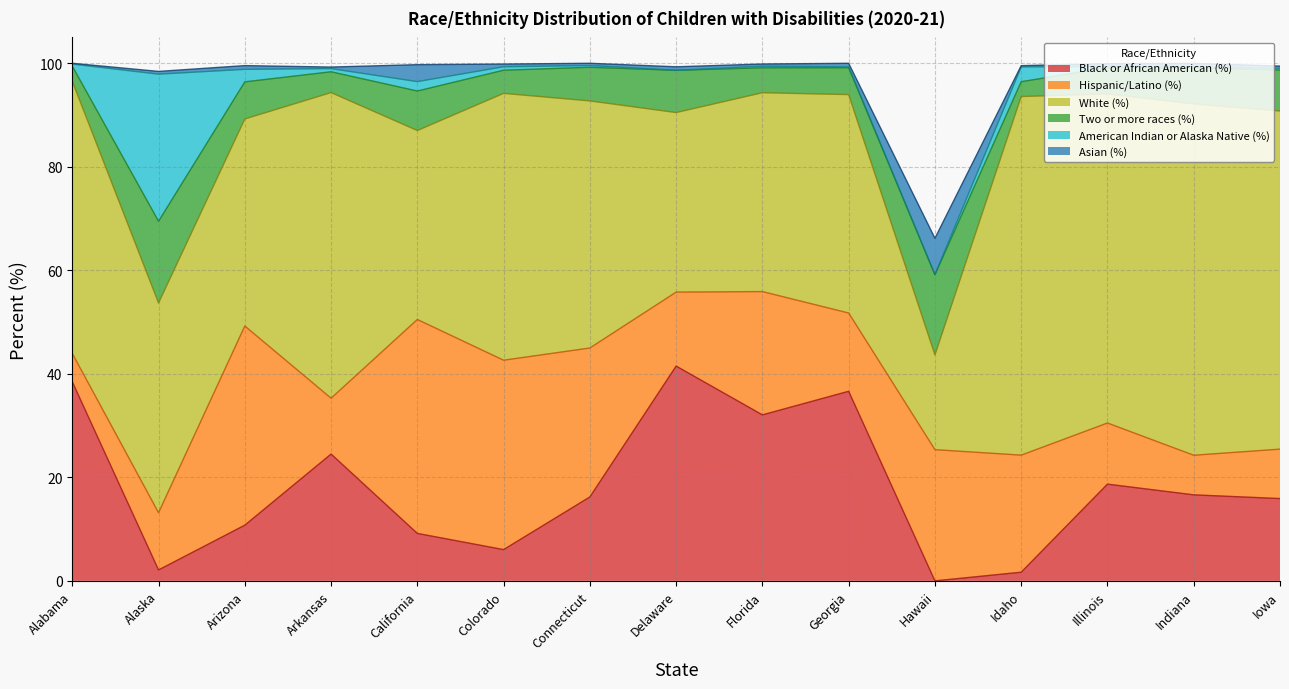

The American Indian or Alaska Native (%) series shows 0.2 at Alabama. True or false?

False